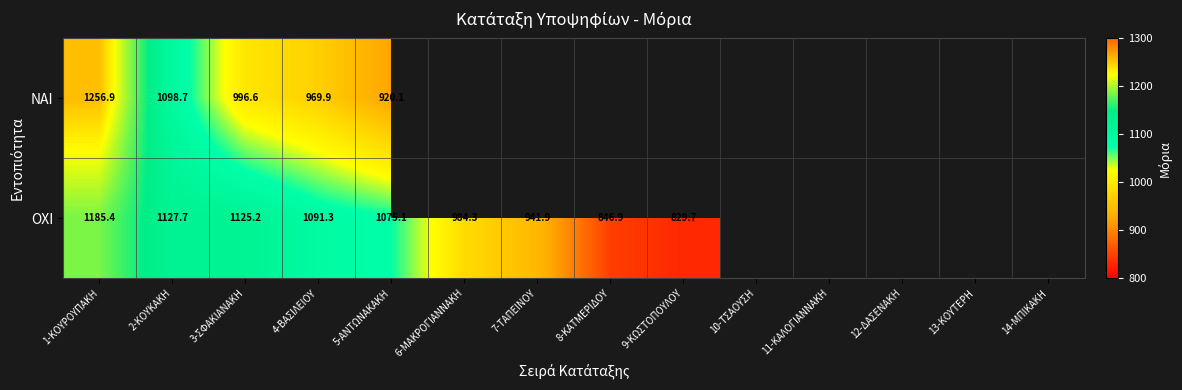

Where is ΟΧΙ nearest to the value 1007?

6-ΜΑΚΡΟΓΙΑΝΝΑΚΗ